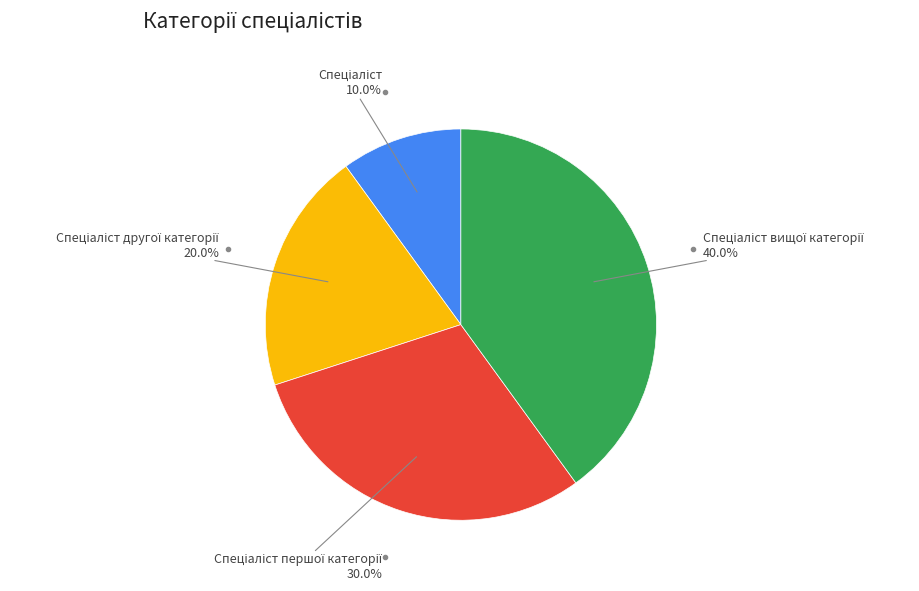

Is there a majority slice in this chart?

No